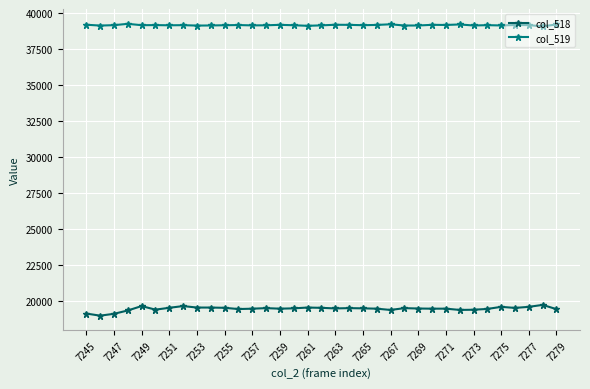

How many data points in col_518 are less than 19512?

17